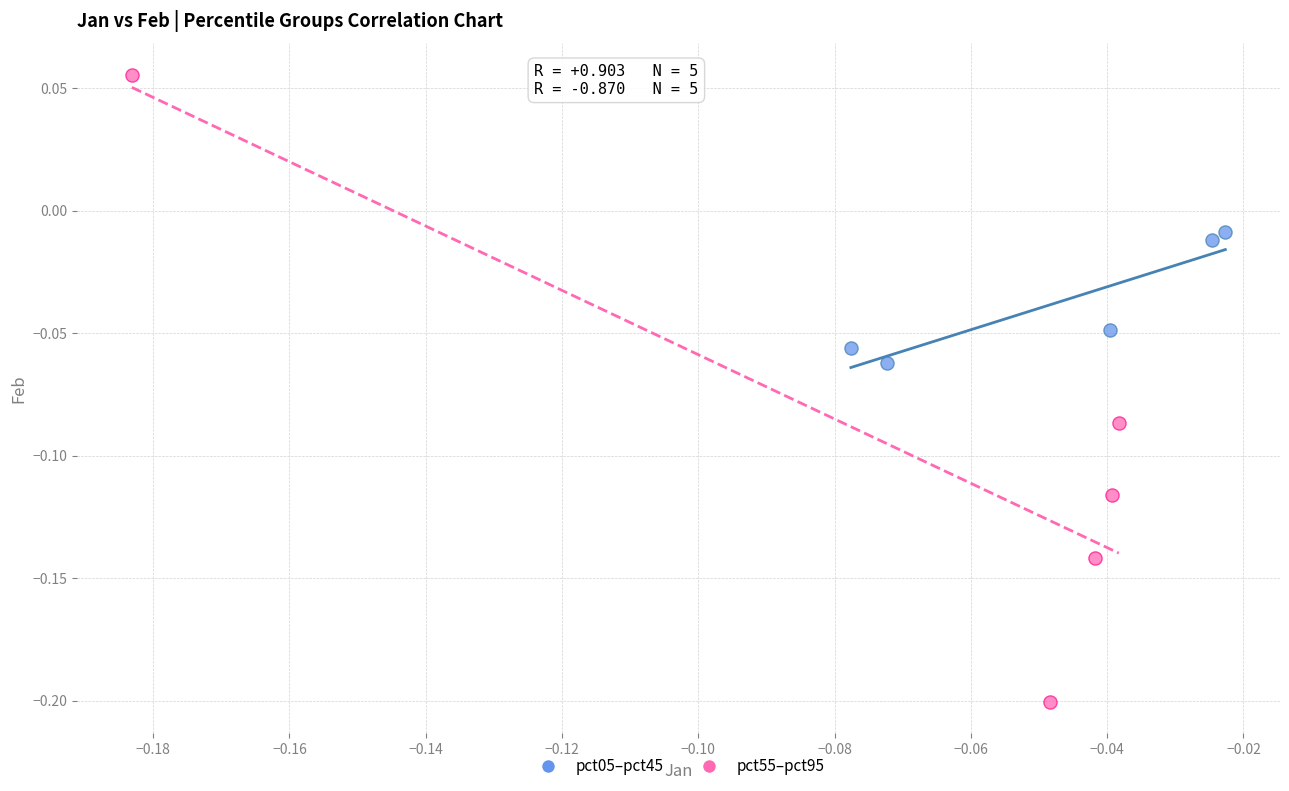

Which series has the widest spread of Y values?

pct55–pct95